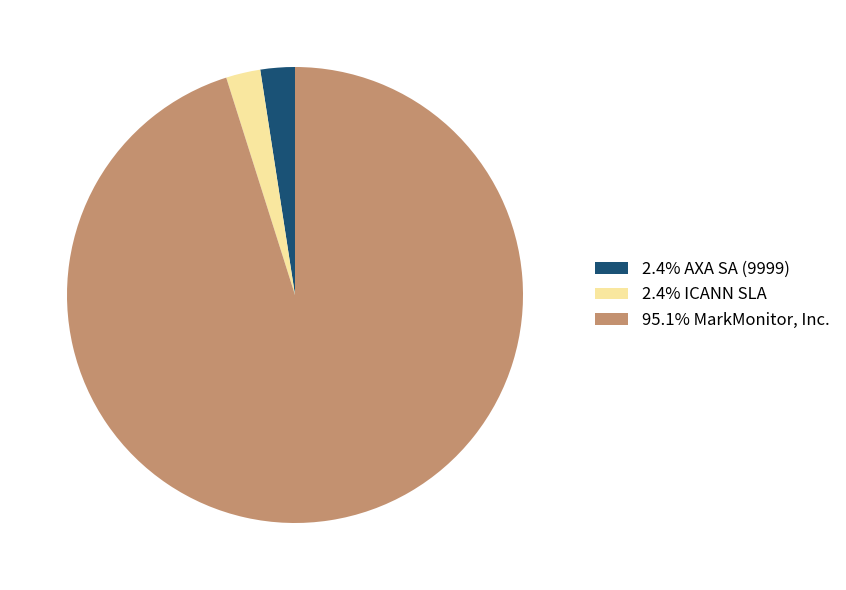

Combined, do 2.4% ICANN SLA and 2.4% AXA SA (9999) account for over 50%?

No